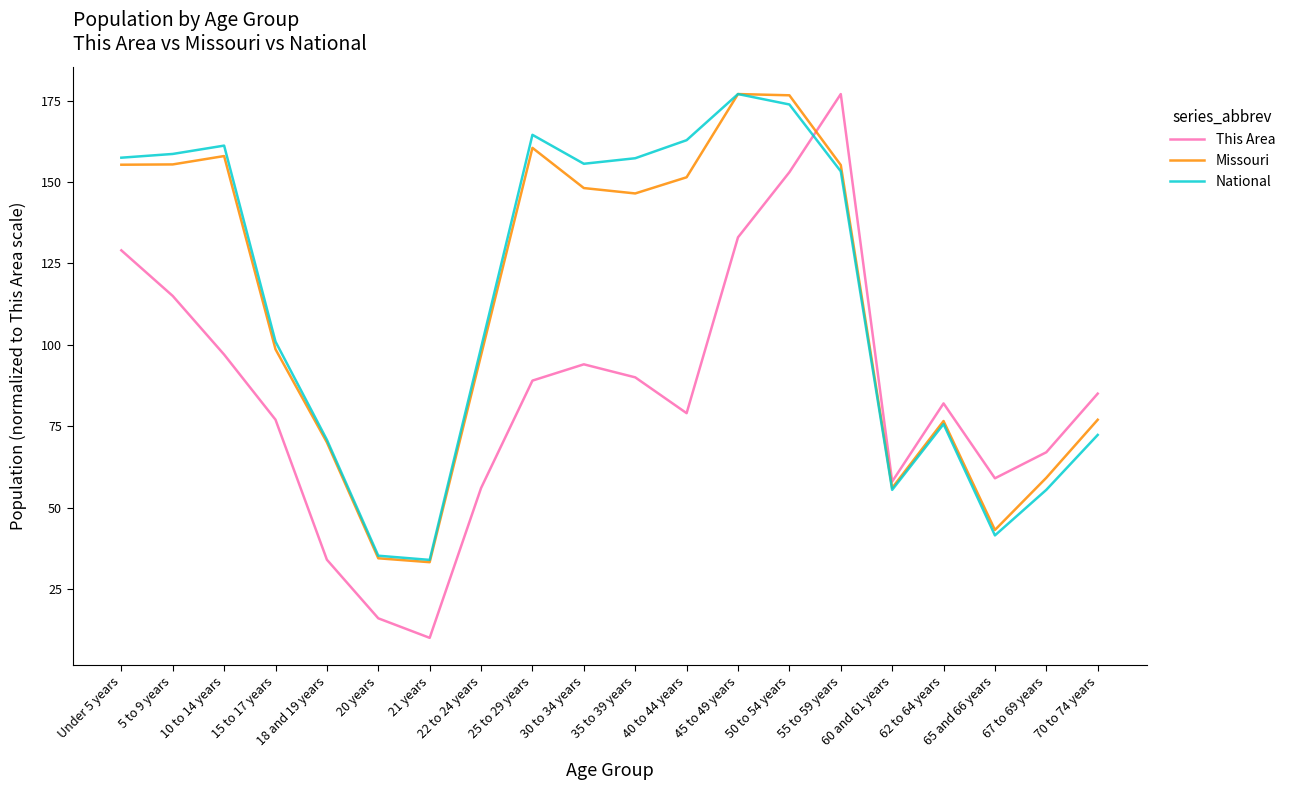

Where does the Missouri series first go above 146?

Under 5 years